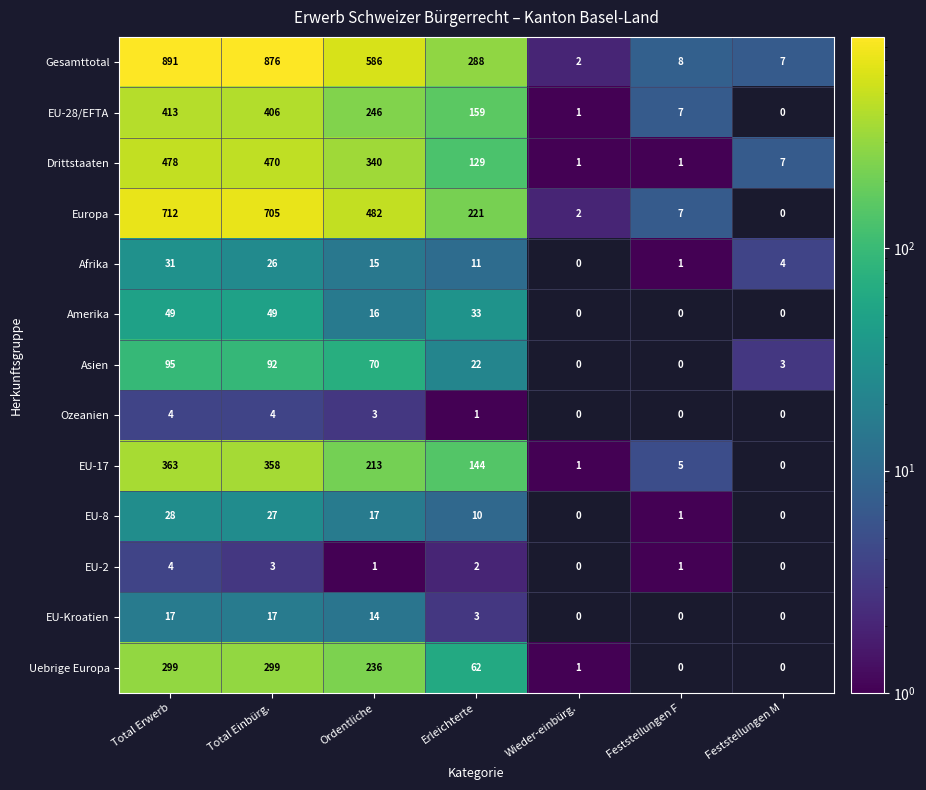

The Drittstaaten series shows 109.3 at Total Einbürg.. True or false?

False